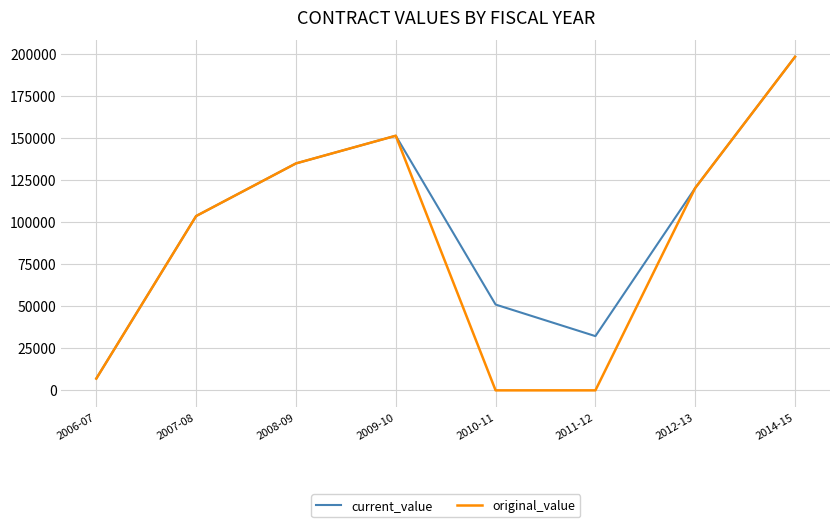

What is the maximum value for current_value?

198260.0